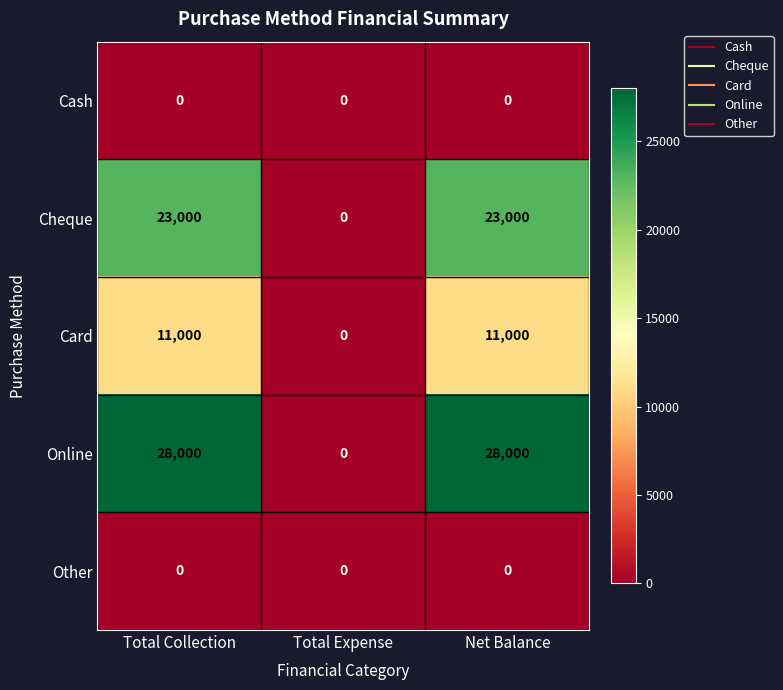

How many series are shown in this chart?

5